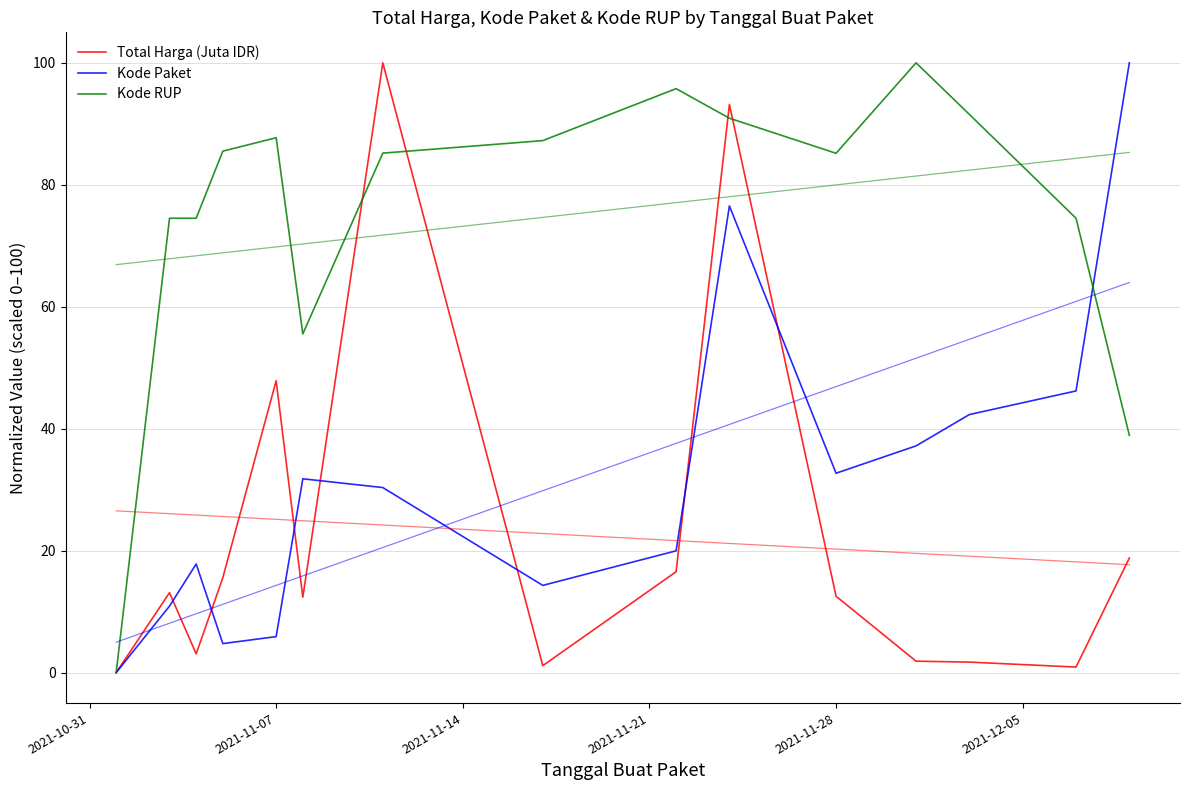

How many intersections are there between Kode Paket and Kode RUP?

1